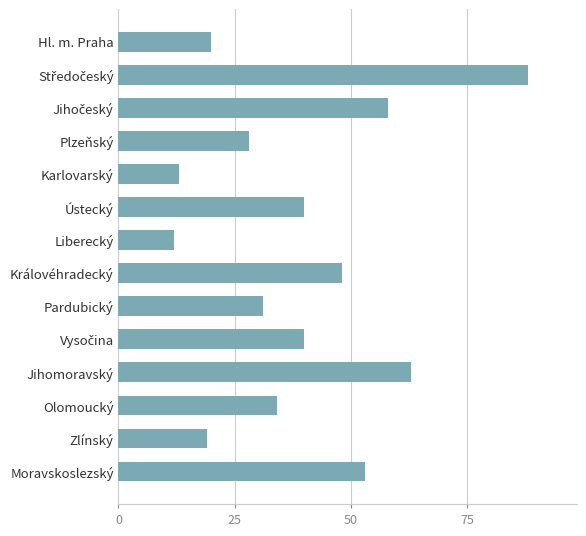

The chart shows a value of 48 at Královéhradecký. True or false?

True